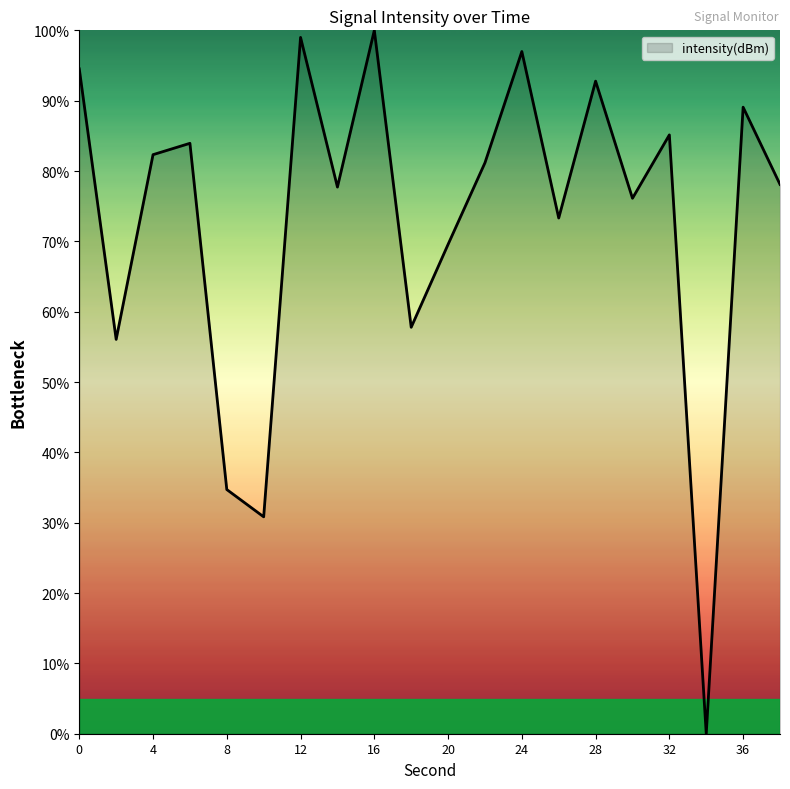

Count the number of values greater than 81.

10